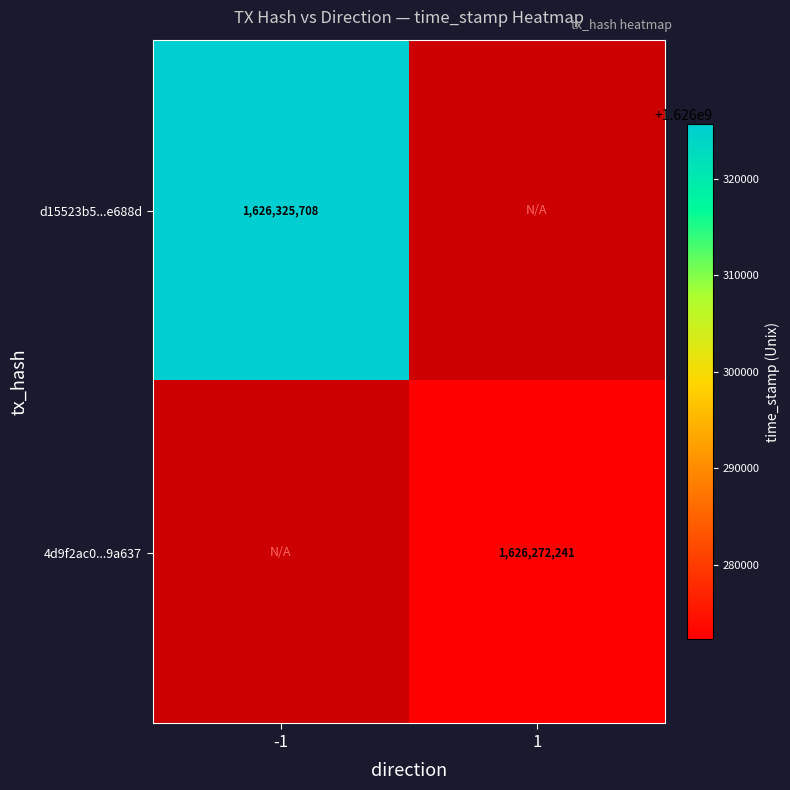

The value of 4d9f2ac0...9a637 at 1 is 1626272241. True or false?

True